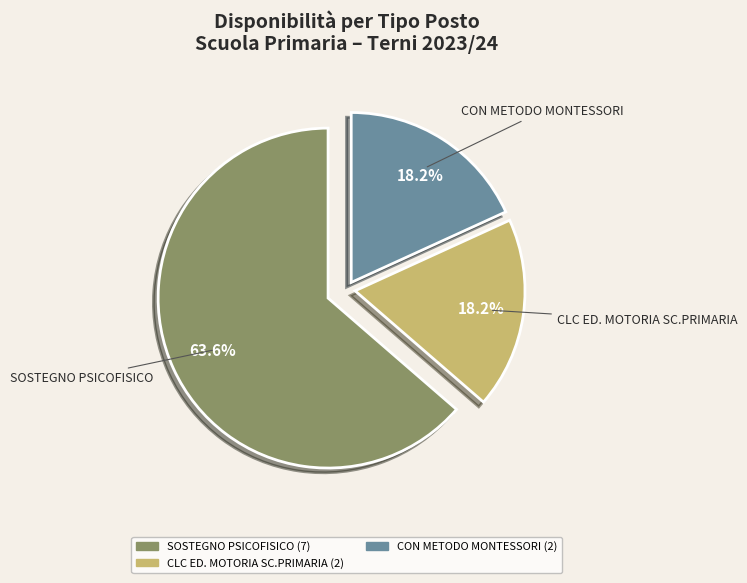

To the nearest percent, what is the difference between the largest and smallest slice percentages?

45%